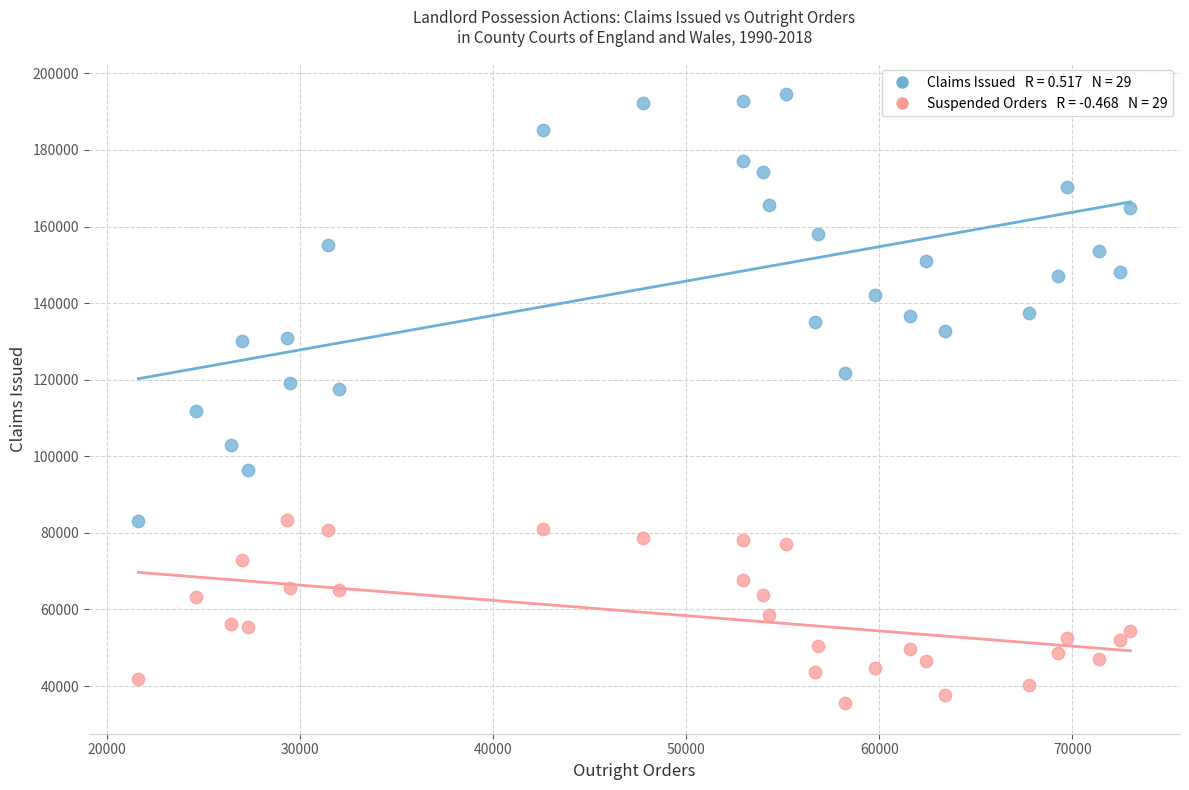

Across all data points, what is the range of Y values (max minus min)?

159136